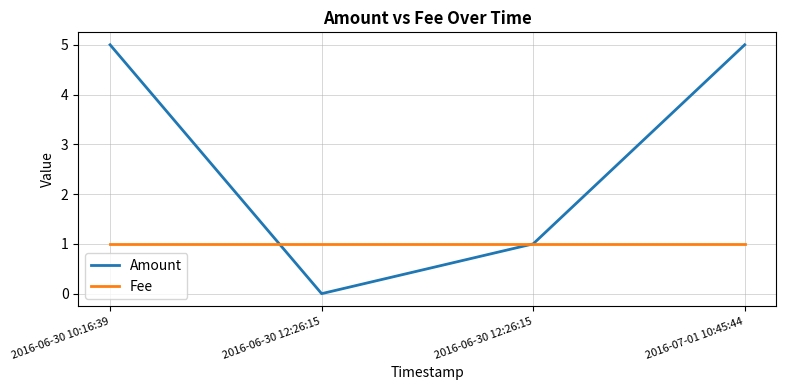

How many categories are shown in the chart?

4